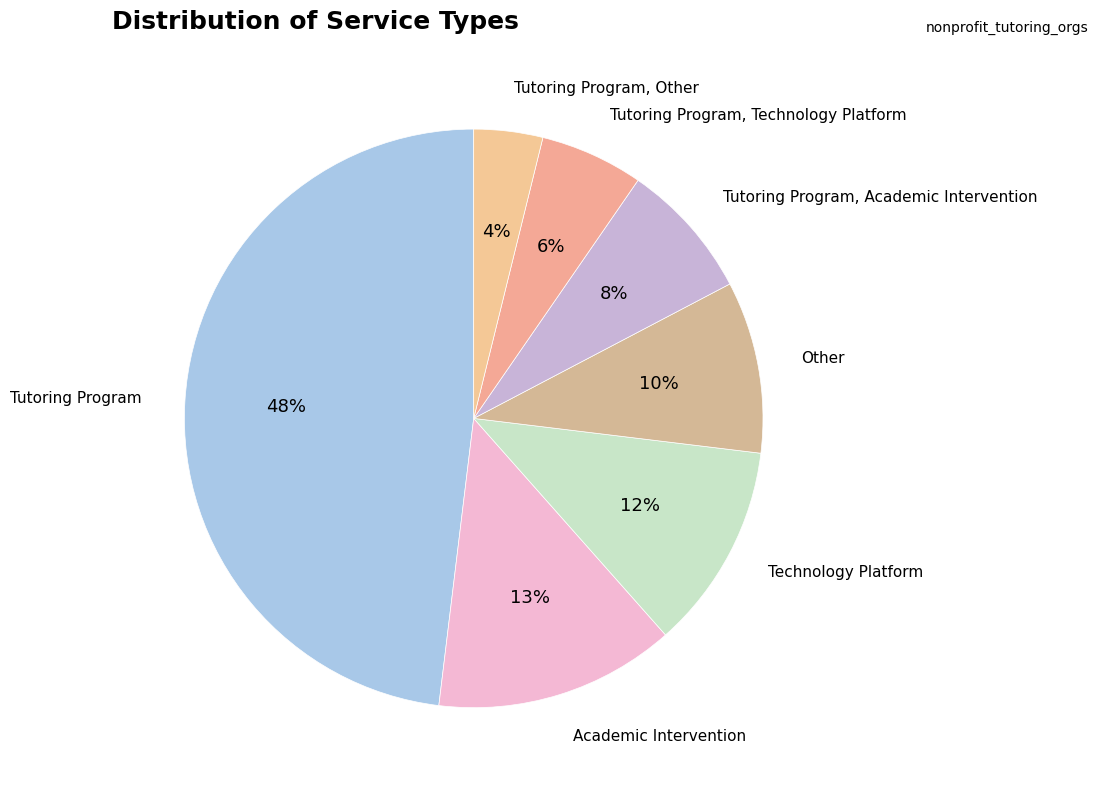

Is there a majority slice in this chart?

No